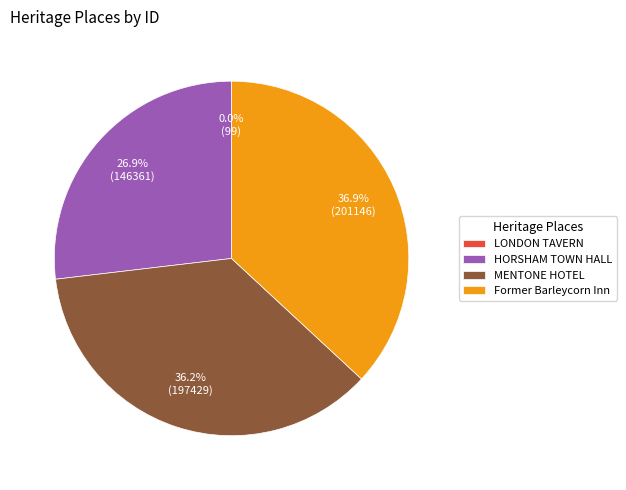

The HORSHAM TOWN HALL slice represents 15% of the pie. True or false?

False